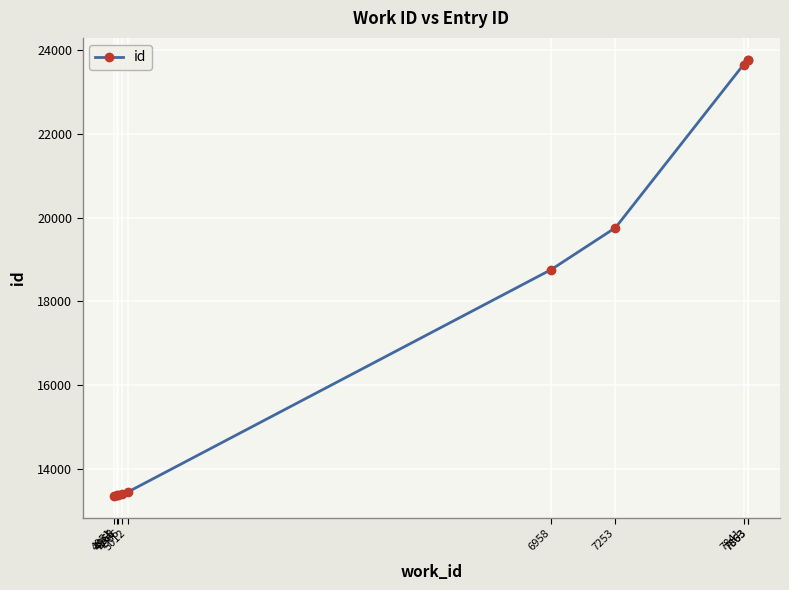

What is the difference between the values at 4968 and 6958?

5385